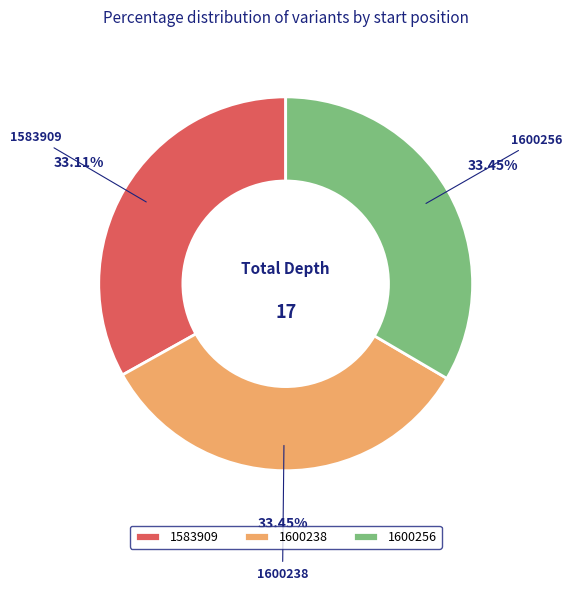

Approximately how many times larger is the value at 1600256 compared to 1583909?

1.0